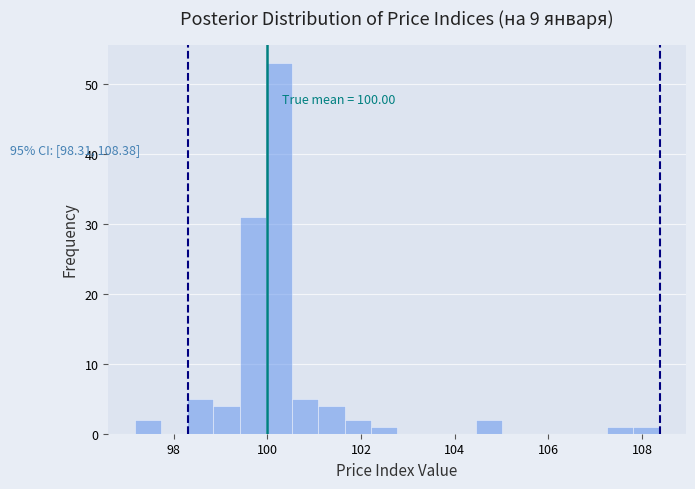

Read against the x-axis, roughly where is the centre of the tallest bar?

100.2